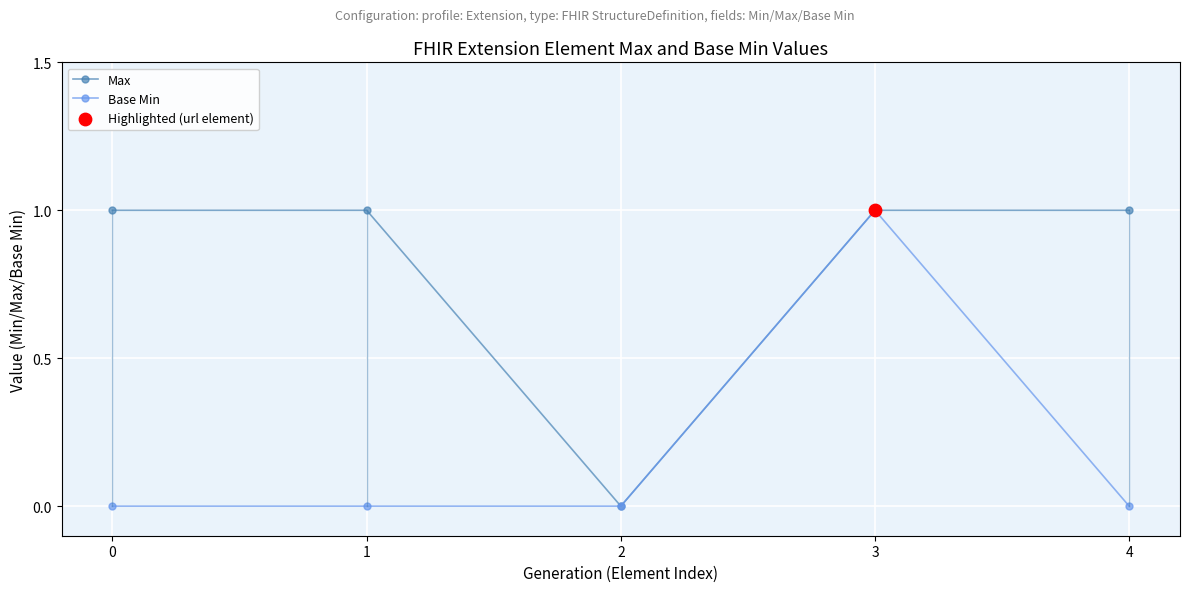

Is the value of Base Min at 0 greater than the value of Max at 3?

No